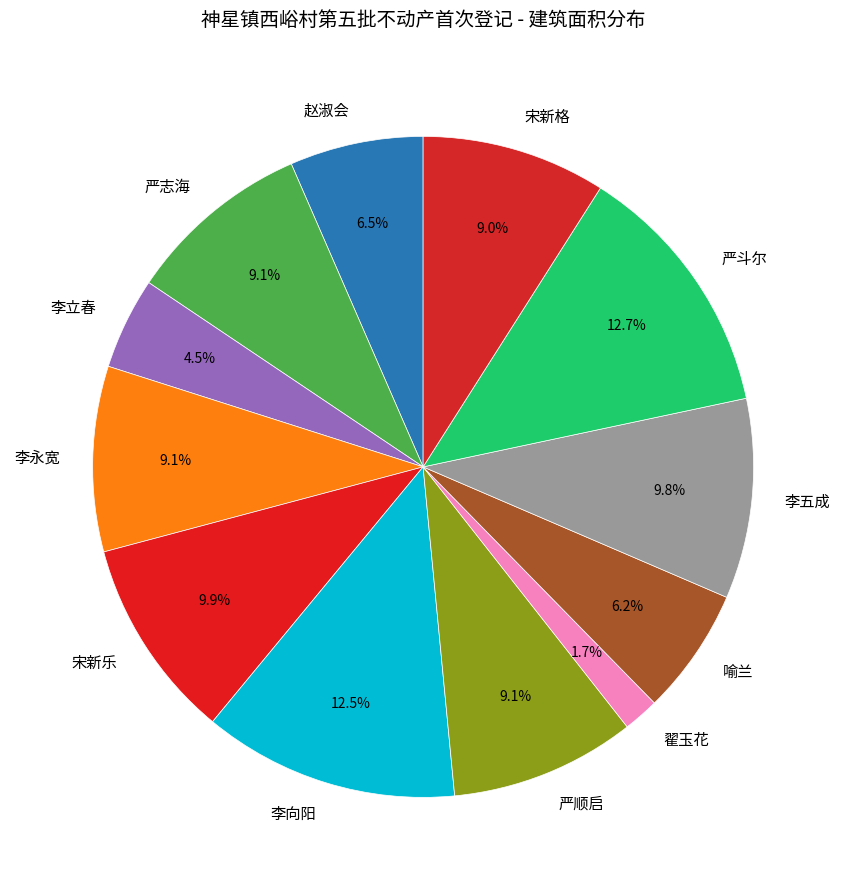

What is the total percentage of 赵淑会 and 李向阳?

19.0%